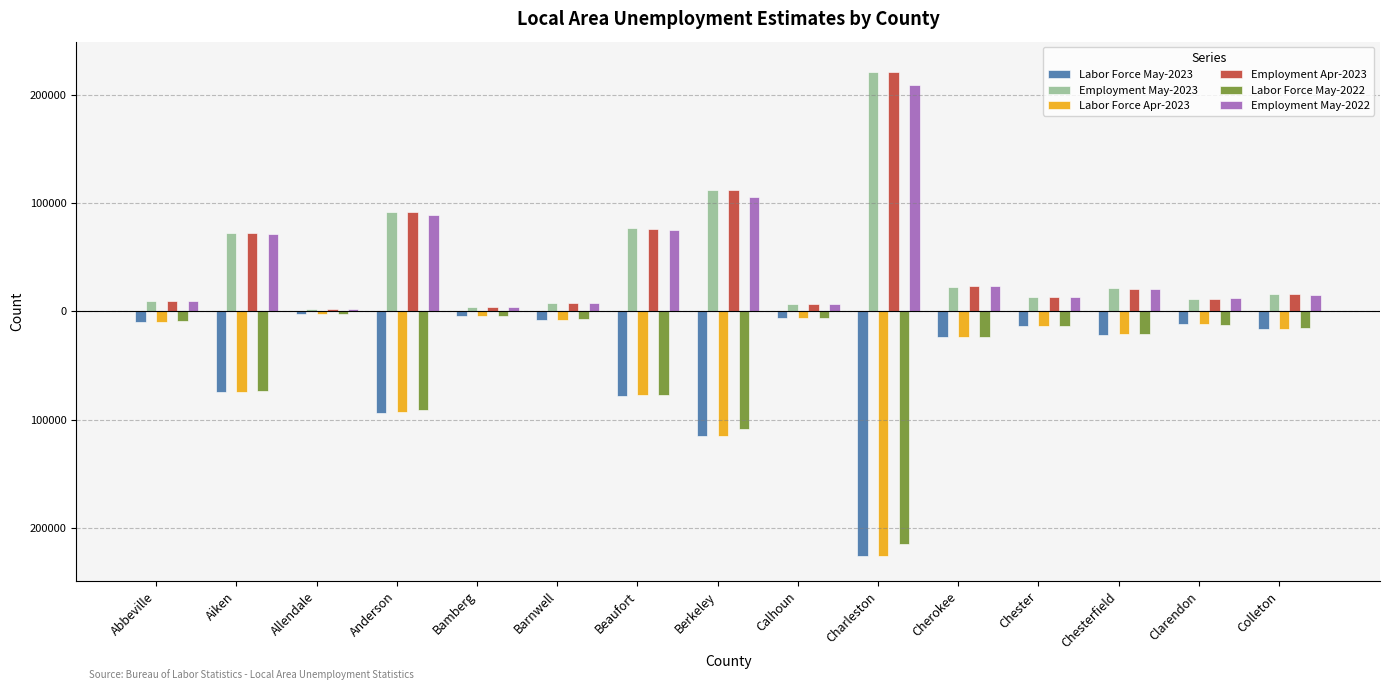

Which category has the lowest value in the Labor Force Apr-2023 series?

Charleston